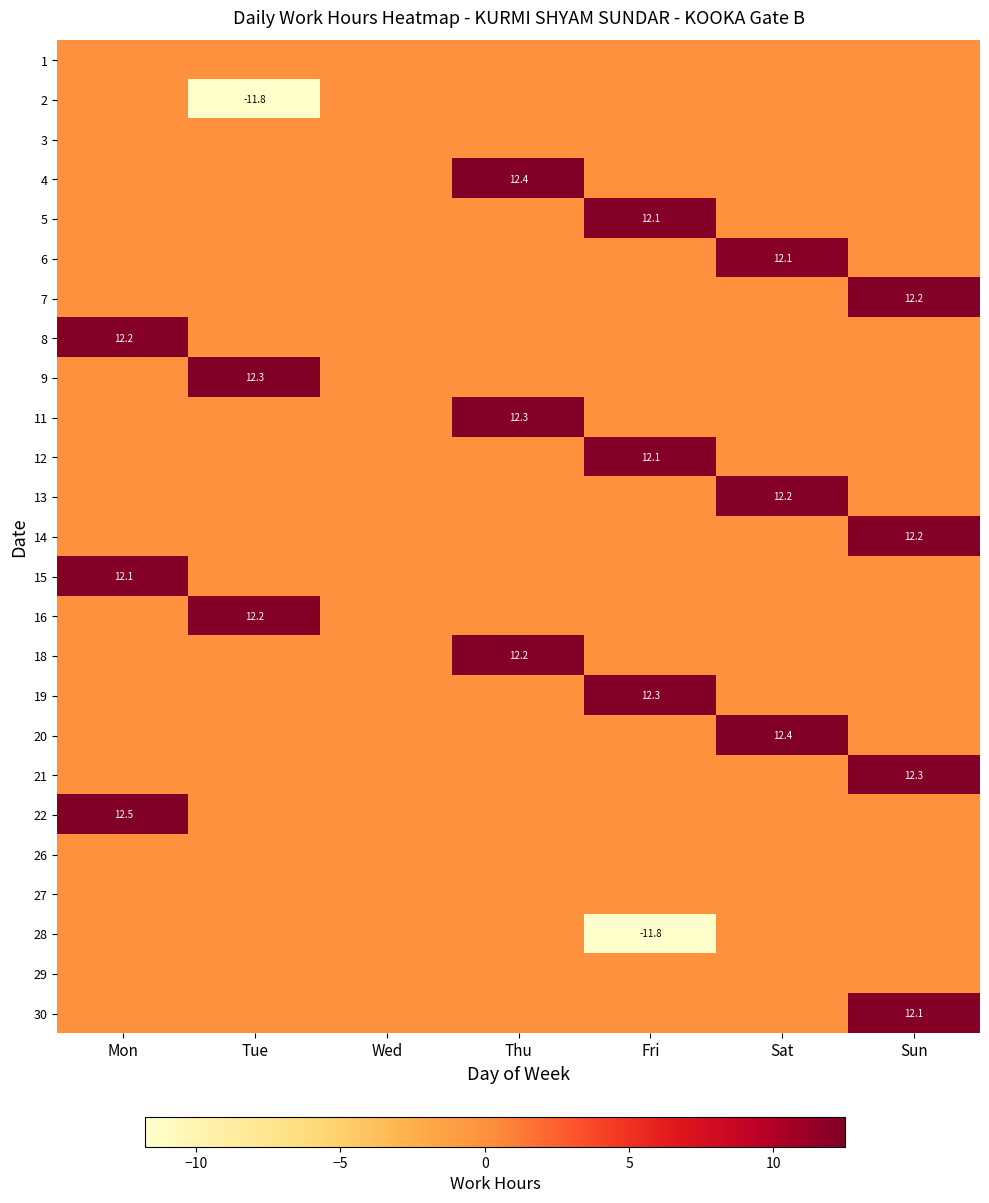

Is it true that 9 equals 16.4 at Tue?

False